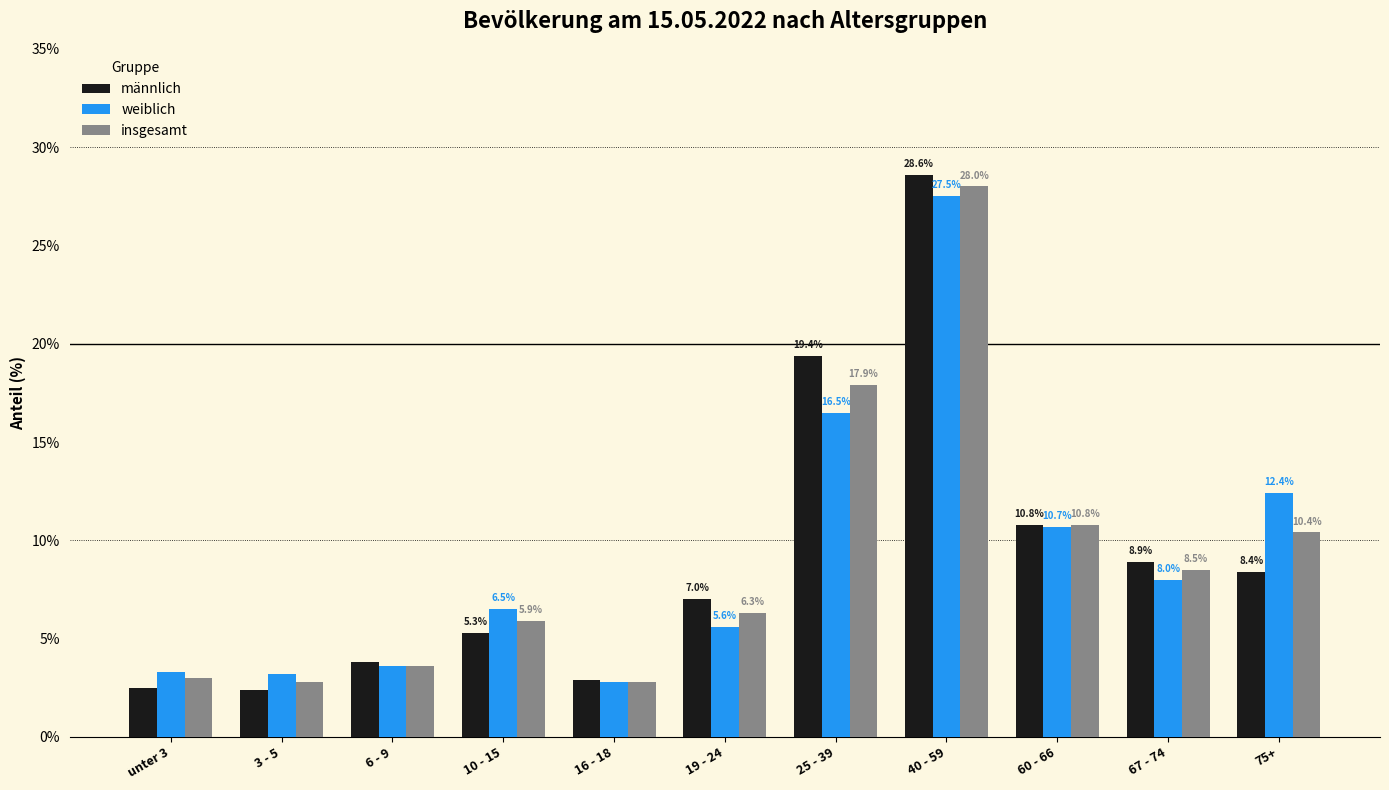

The value of weiblich at 60 - 66 is 10.7. True or false?

True